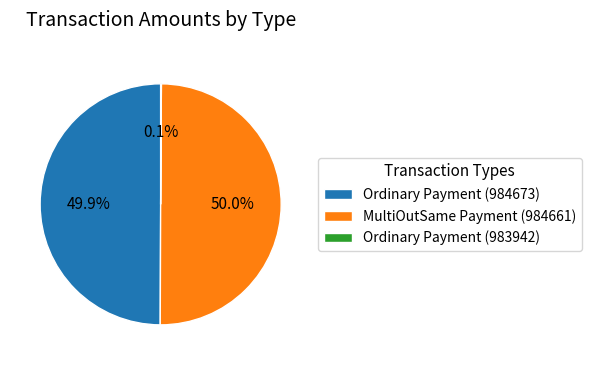

Approximately how many times larger is the value at MultiOutSame Payment (984661) compared to Ordinary Payment (984673)?

1.0